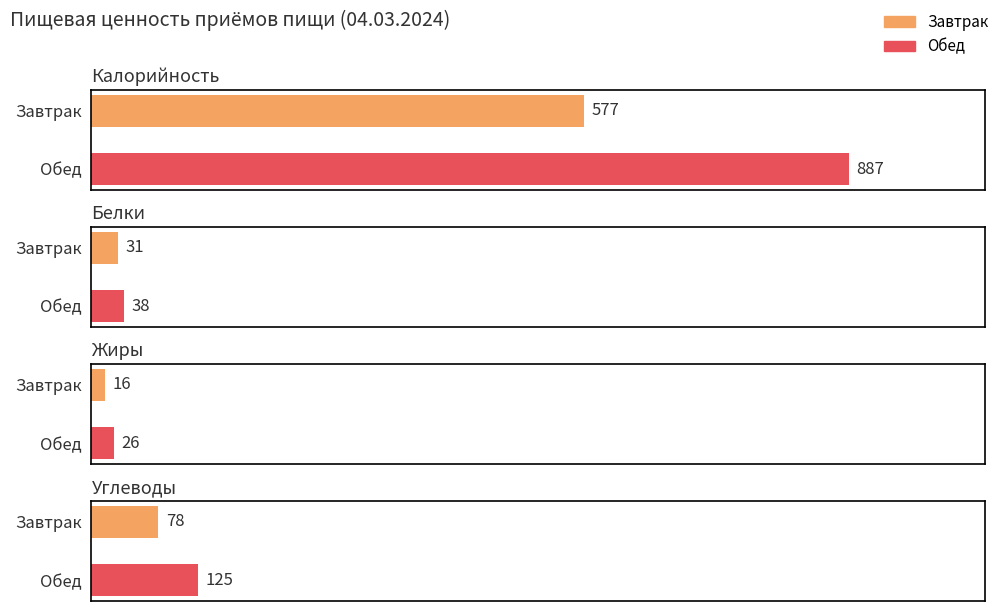

What is the label of the 2nd bar from the left?

Обед